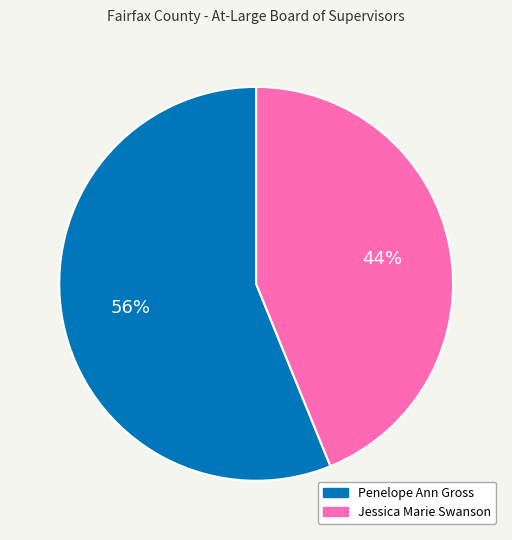

Rank the categories by value from lowest to highest.

Jessica Marie Swanson, Penelope Ann Gross